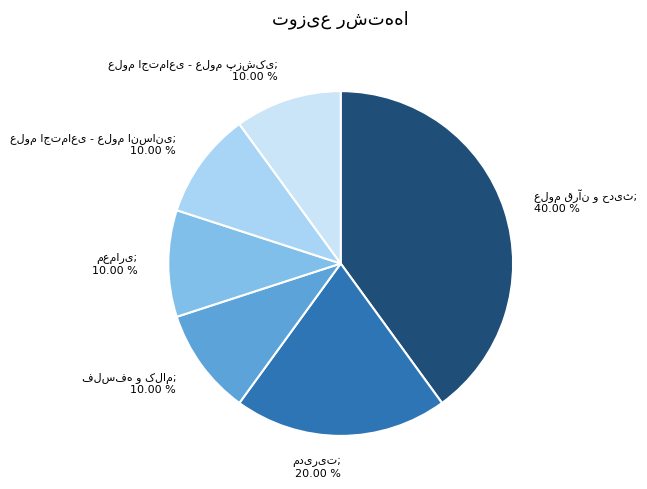

To the nearest percent, what portion does علوم اجتماعی - علوم پزشکی represent?

10%